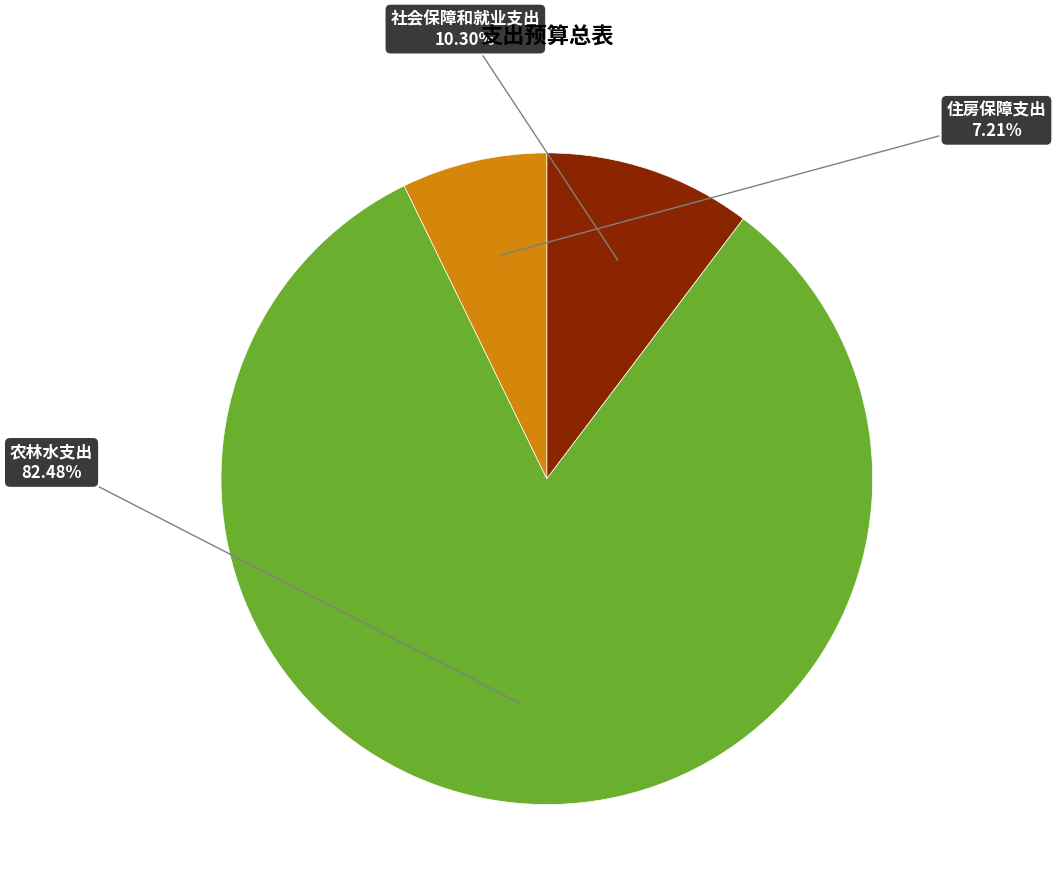

What is the ratio of the value at 农林水支出 to the value at 社会保障和就业支出?

8.0